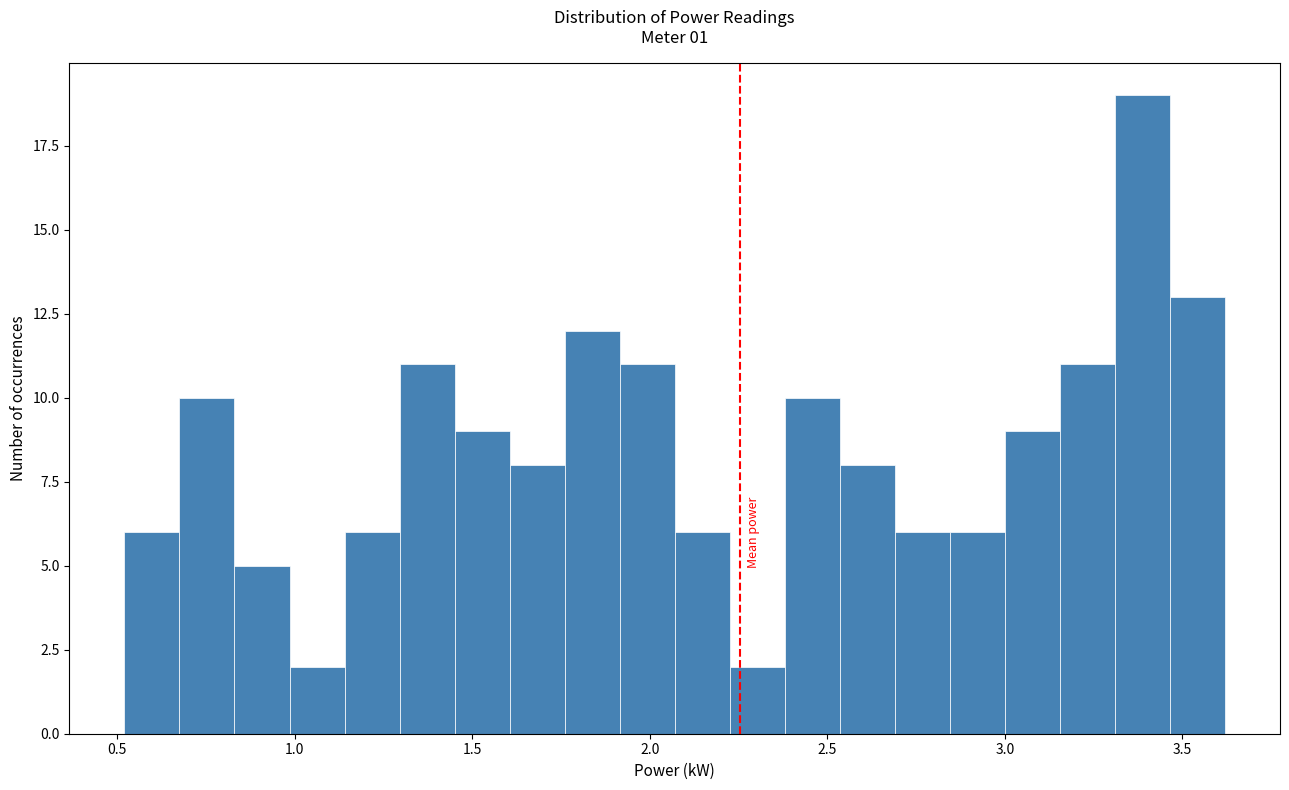

Read against the x-axis, roughly where is the centre of the tallest bar?

3.40